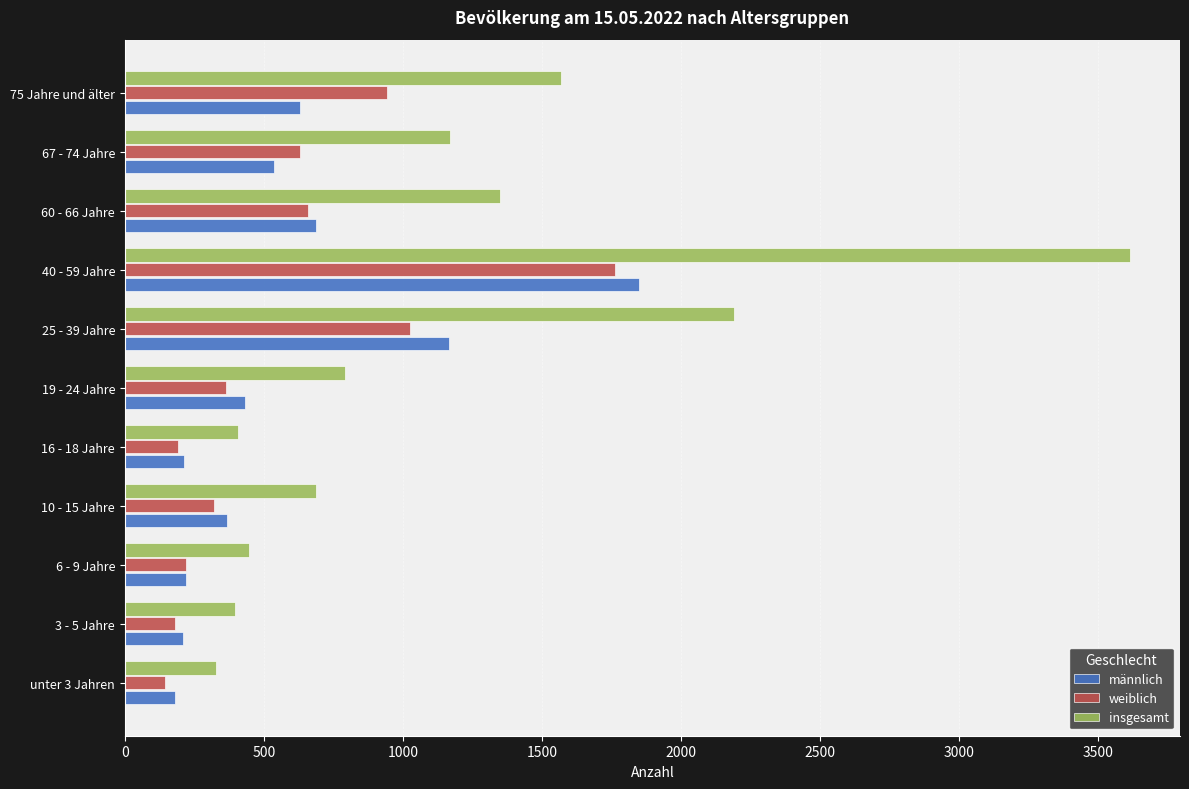

What is the difference between the weiblich values at 60 - 66 Jahre and 19 - 24 Jahre?

294